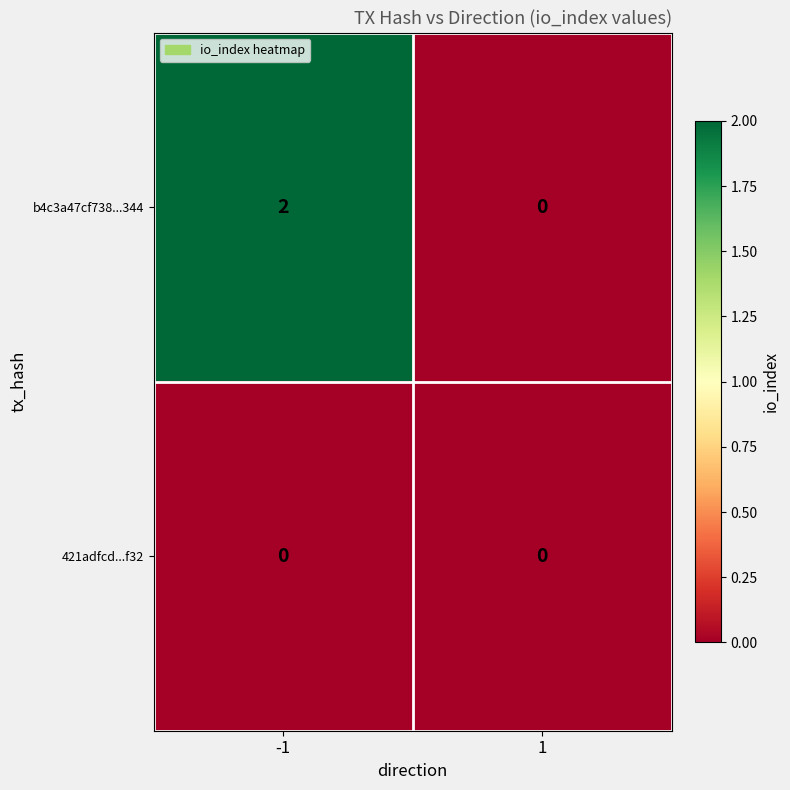

Which series has the largest total across all categories?

b4c3a47cf738...344